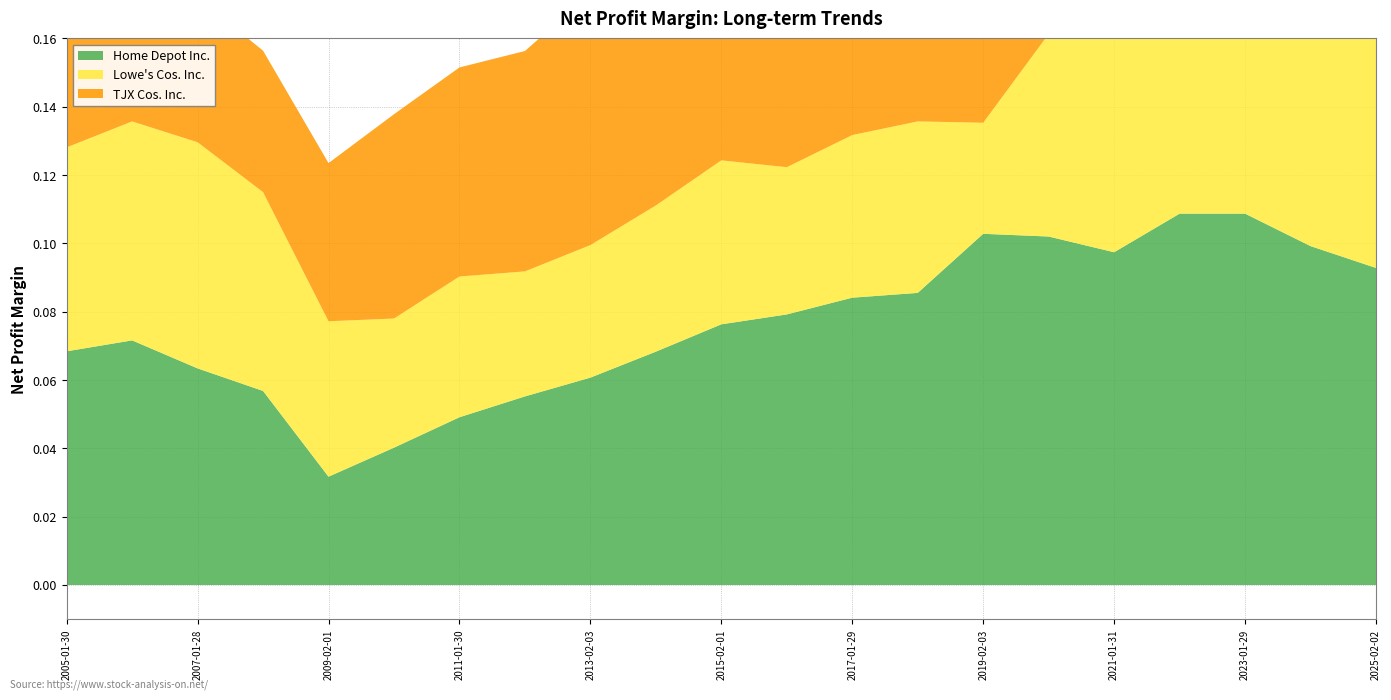

Reading right to left, what are all the values shown in this chart?

Home Depot Inc.: 2025-02-02=0.1	2024-01-28=0.1	2023-01-29=0.1	2022-01-30=0.1	2021-01-31=0.1	2020-02-02=0.1	2019-02-03=0.1	2018-01-28=0.1	2017-01-29=0.1	2016-01-31=0.1	2015-02-01=0.1	2014-02-02=0.1	2013-02-03=0.1	2012-01-29=0.1	2011-01-30=0.0	2010-01-31=0.0	2009-02-01=0.0	2008-02-03=0.1	2007-01-28=0.1	2006-01-29=0.1	2005-01-30=0.1
Lowe's Cos. Inc.: 2025-02-02=0.1	2024-01-28=0.1	2023-01-29=0.1	2022-01-30=0.1	2021-01-31=0.1	2020-02-02=0.1	2019-02-03=0.0	2018-01-28=0.1	2017-01-29=0.0	2016-01-31=0.0	2015-02-01=0.0	2014-02-02=0.0	2013-02-03=0.0	2012-01-29=0.0	2011-01-30=0.0	2010-01-31=0.0	2009-02-01=0.0	2008-02-03=0.1	2007-01-28=0.1	2006-01-29=0.1	2005-01-30=0.1
TJX Cos. Inc.: 2025-02-02=0.1	2024-01-28=0.1	2023-01-29=0.1	2022-01-30=0.1	2021-01-31=0.0	2020-02-02=0.1	2019-02-03=0.1	2018-01-28=0.1	2017-01-29=0.1	2016-01-31=0.1	2015-02-01=0.1	2014-02-02=0.1	2013-02-03=0.1	2012-01-29=0.1	2011-01-30=0.1	2010-01-31=0.1	2009-02-01=0.0	2008-02-03=0.0	2007-01-28=0.0	2006-01-29=0.0	2005-01-30=0.0